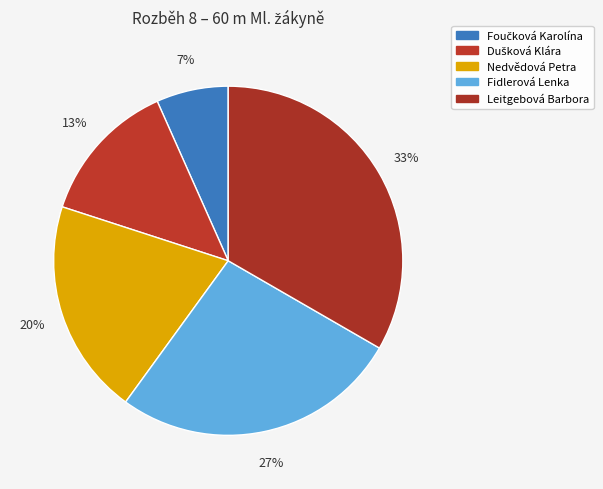

What is the change in value from Foučková Karolína to Dušková Klára?

+1